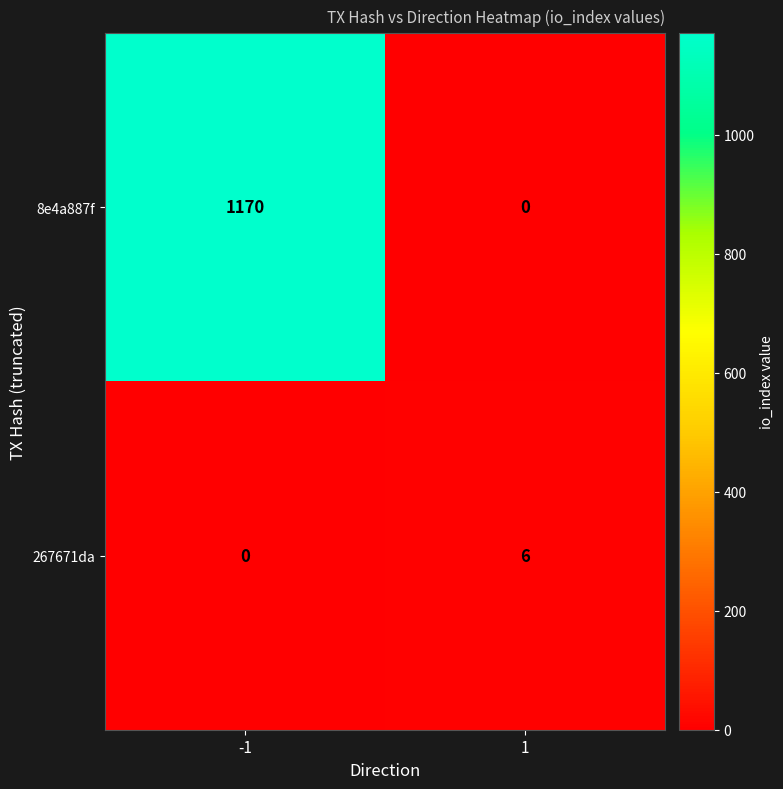

How many values in the 267671da series are below 6?

1